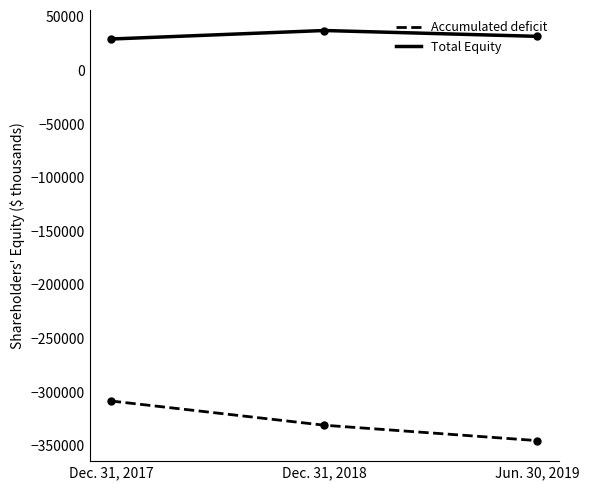

How many Total Equity values are between 29297 and 37243?

3